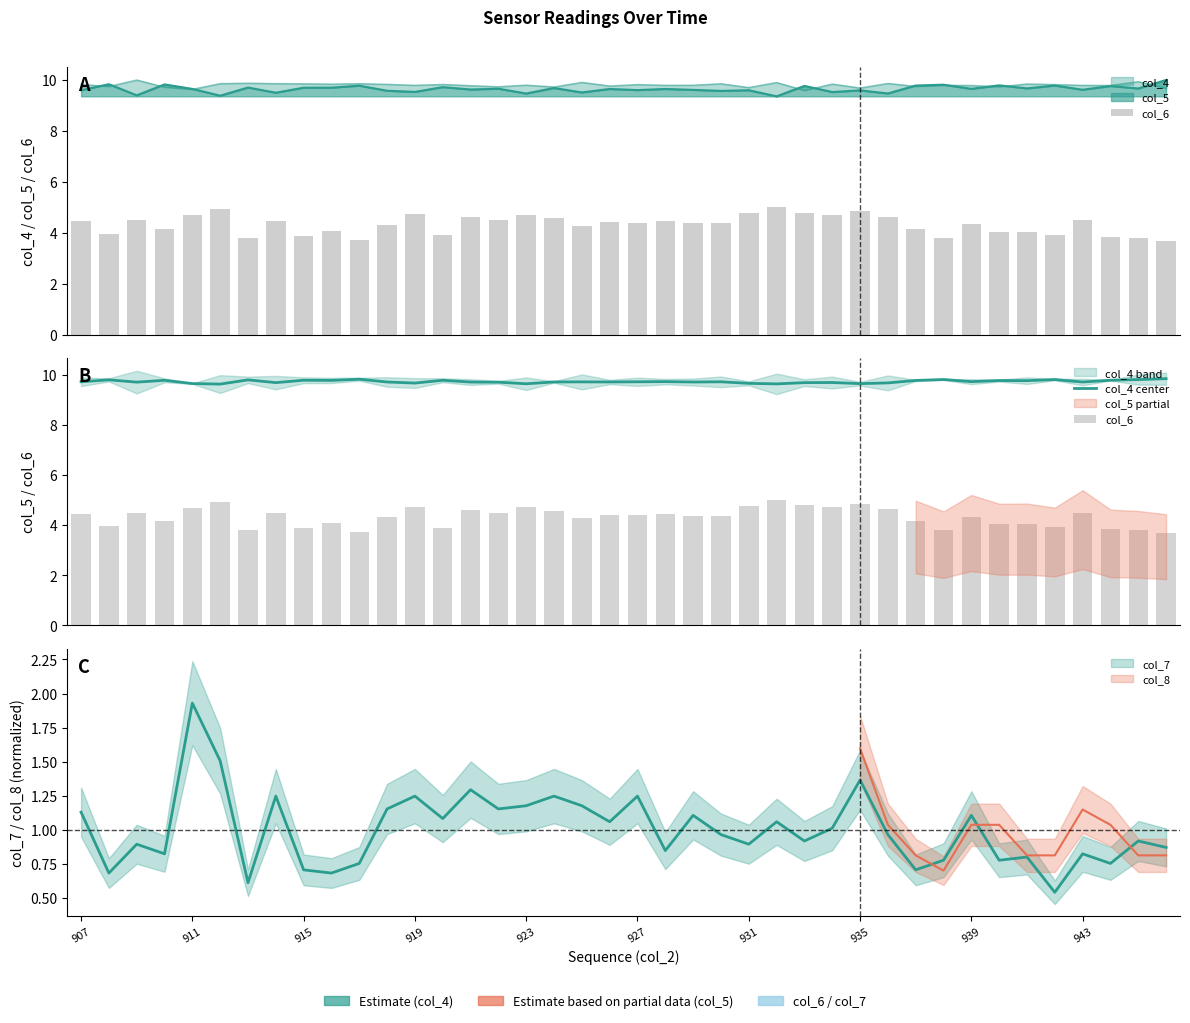

What is the value of the col_4 center bar at the 4th from the left?

9.8